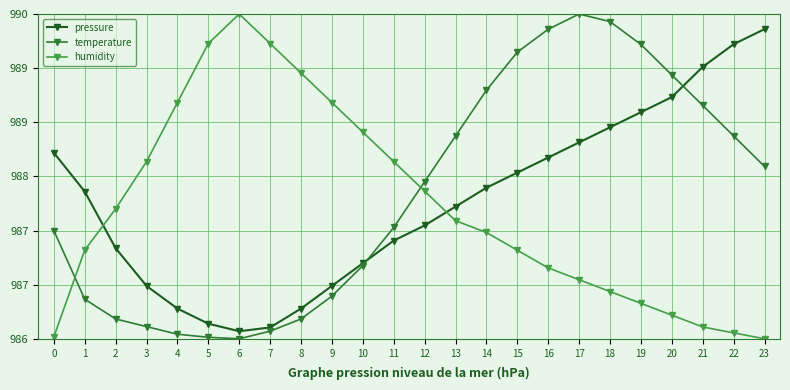

At which label does pressure reach its peak?

23